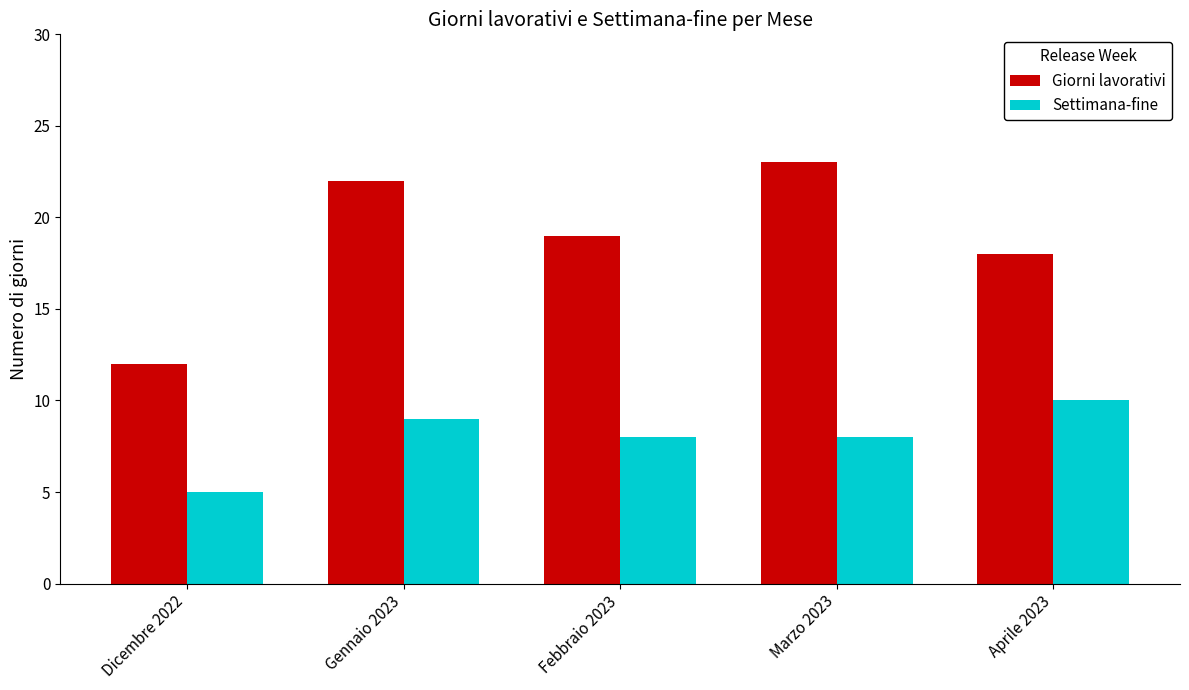

The value of Settimana-fine at Marzo 2023 is 8. True or false?

True